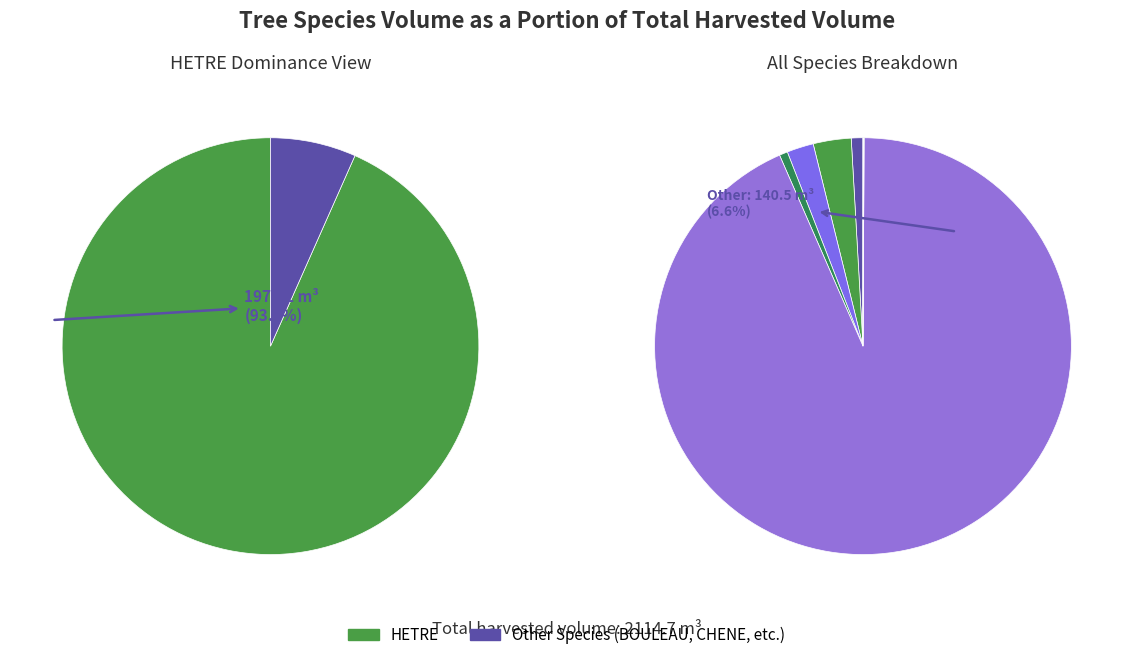

Which slice is the largest?

HETRE